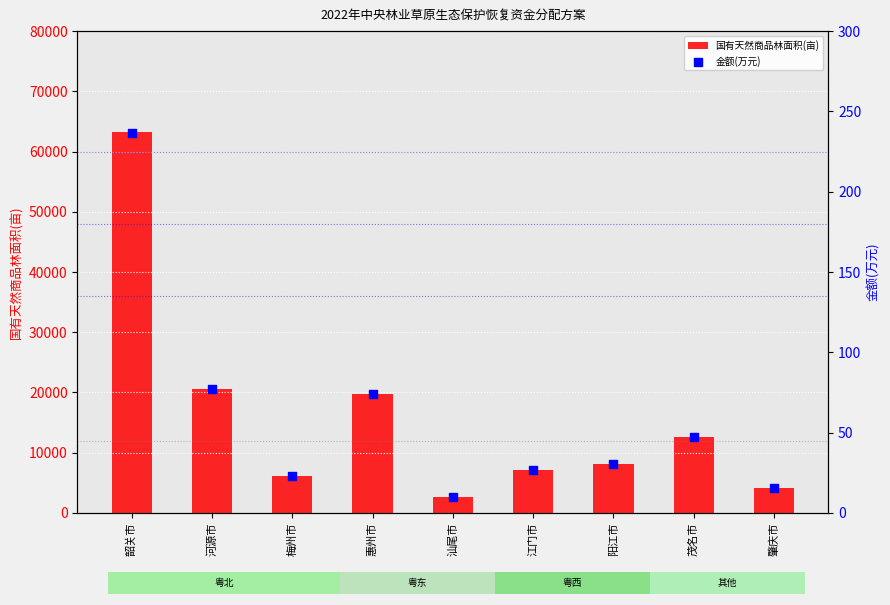

At how many categories does at least one series exceed 28803?

1